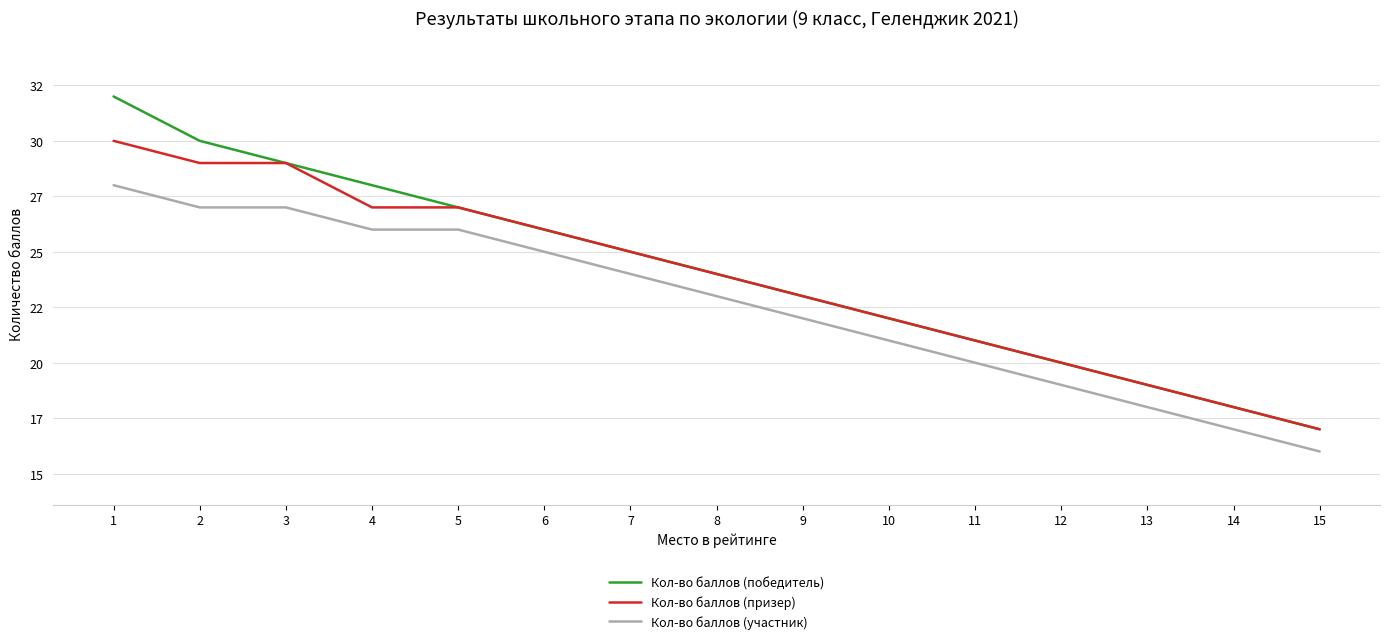

What is the difference between the second highest and minimum values in the Кол-во баллов (призер) series?

12